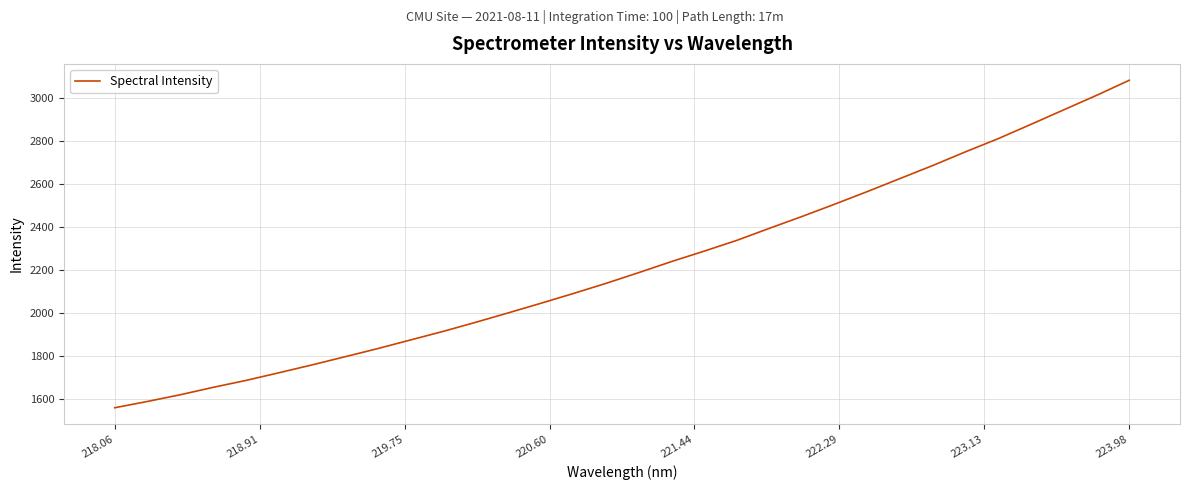

What is the difference between the maximum and minimum values?

1525.0